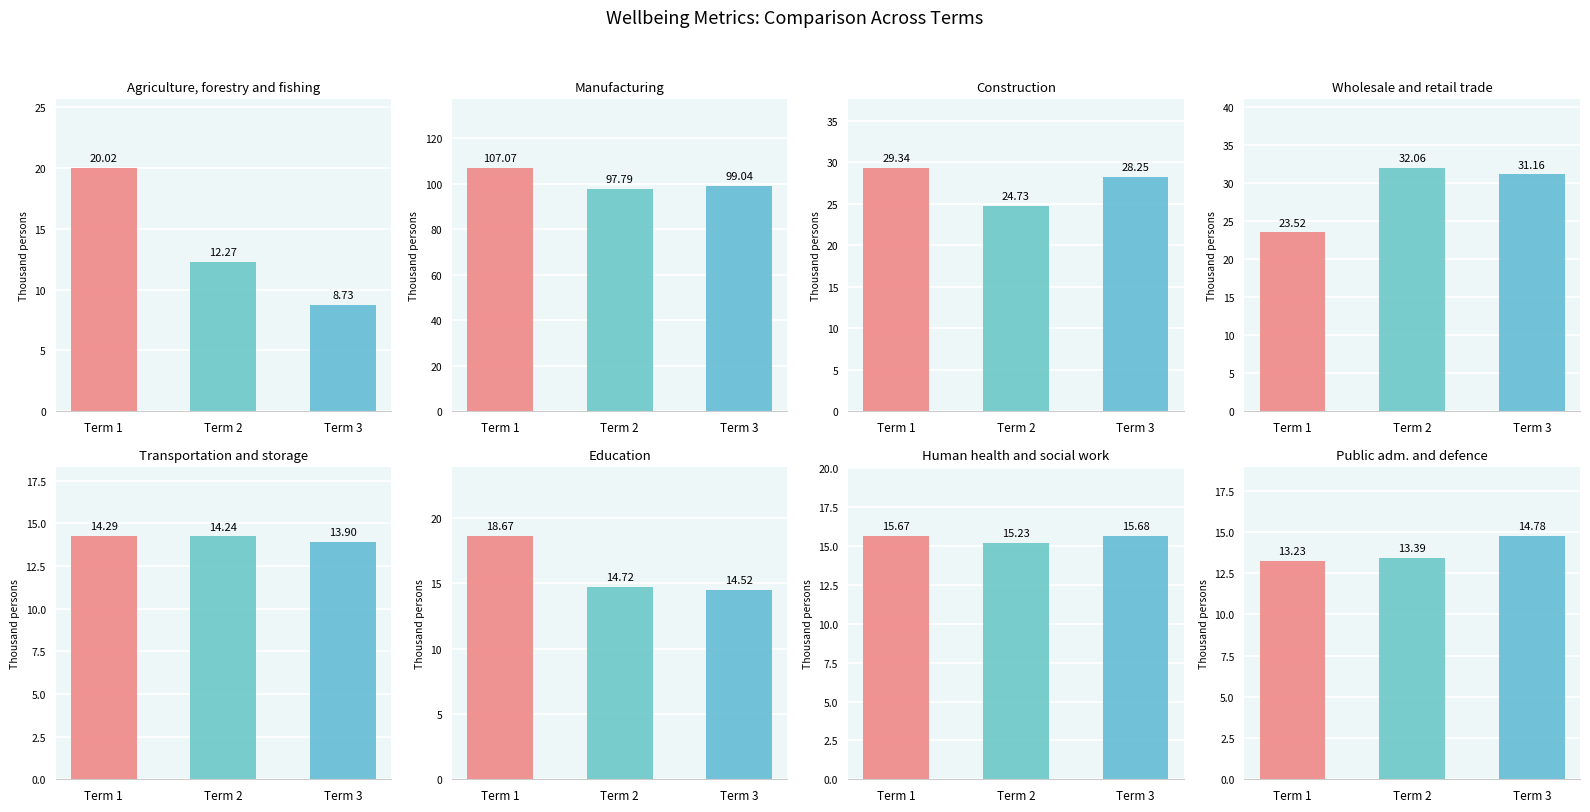

Is the value of Transportation and storage at 2000 greater than the value of Agriculture, forestry and fishing at 1998?

Yes